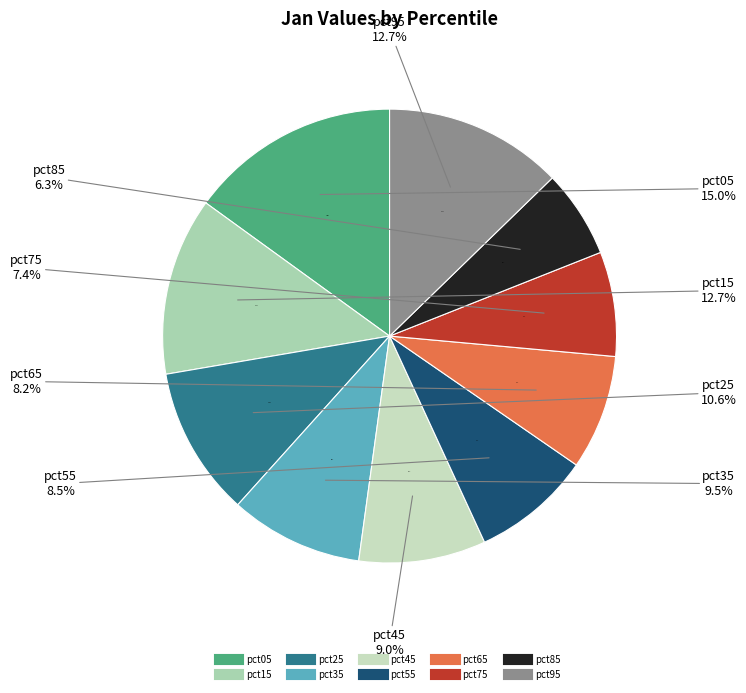

Rank the categories by value from highest to lowest.

pct05, pct95, pct15, pct25, pct35, pct45, pct55, pct65, pct75, pct85